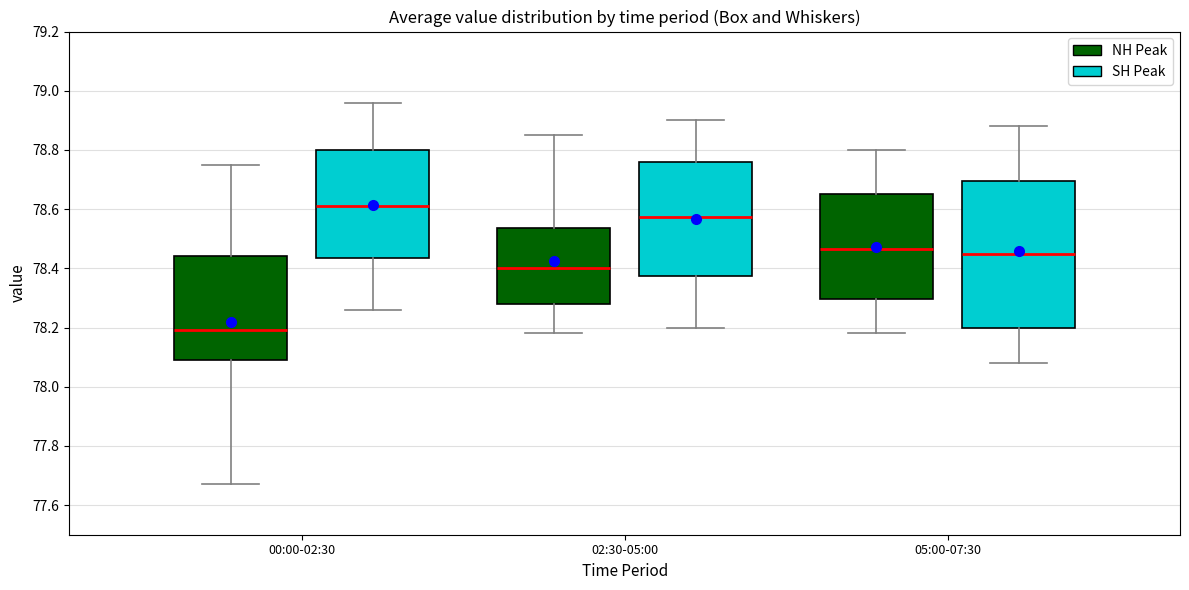

Reading left to right, transcribe this box plot: for each box, give where its median line is, the range the box spans, and where its two whiskers end, as read against the y-axis. The values are not printed on the chart, so give them approximately, as read against the axis.

00:00-02:30 (NH Peak): median 78.20, box 78.10 to 78.44, whiskers 77.68 to 78.76
00:00-02:30 (SH Peak): median 78.62, box 78.44 to 78.80, whiskers 78.26 to 78.96
02:30-05:00 (NH Peak): median 78.40, box 78.28 to 78.54, whiskers 78.18 to 78.86
02:30-05:00 (SH Peak): median 78.58, box 78.38 to 78.76, whiskers 78.20 to 78.90
05:00-07:30 (NH Peak): median 78.46, box 78.30 to 78.66, whiskers 78.18 to 78.80
05:00-07:30 (SH Peak): median 78.46, box 78.20 to 78.70, whiskers 78.08 to 78.88